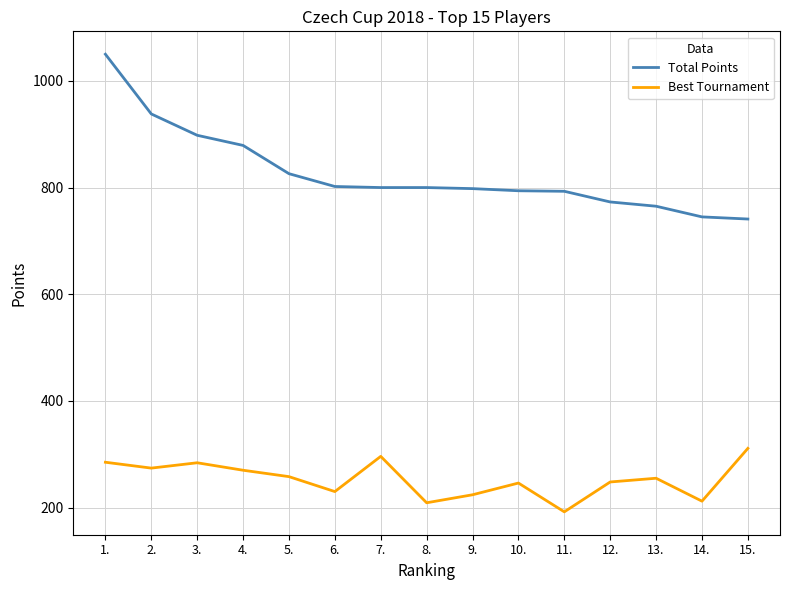

What is the maximum value for Total Points?

1050